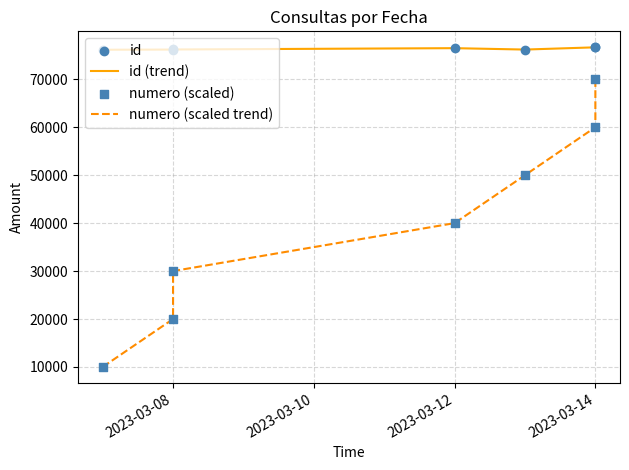

What is the total value across all series at 2023-03-14?

273322